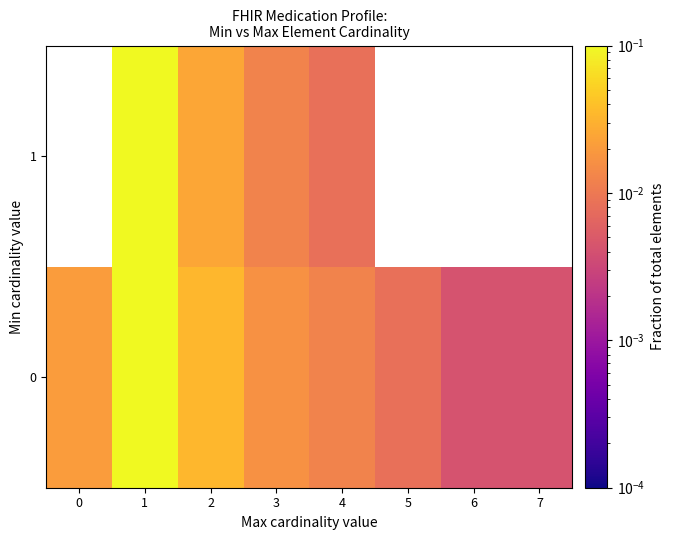

Rank the series by their maximum value, from lowest to highest.

0, 1